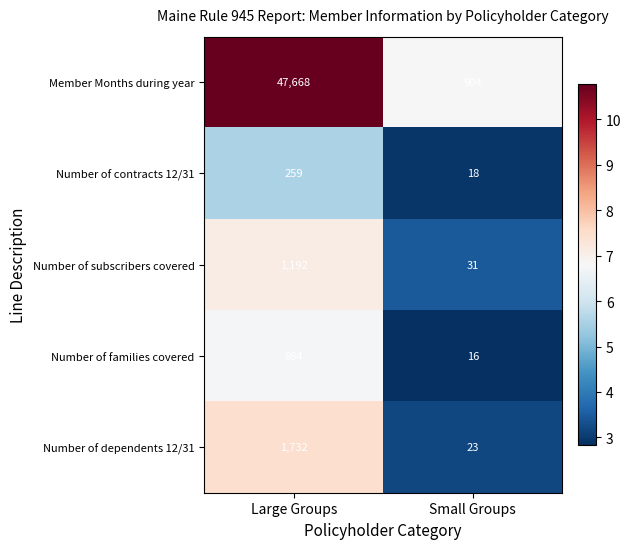

What is the lowest value of the Number of dependents 12/31 series?

23